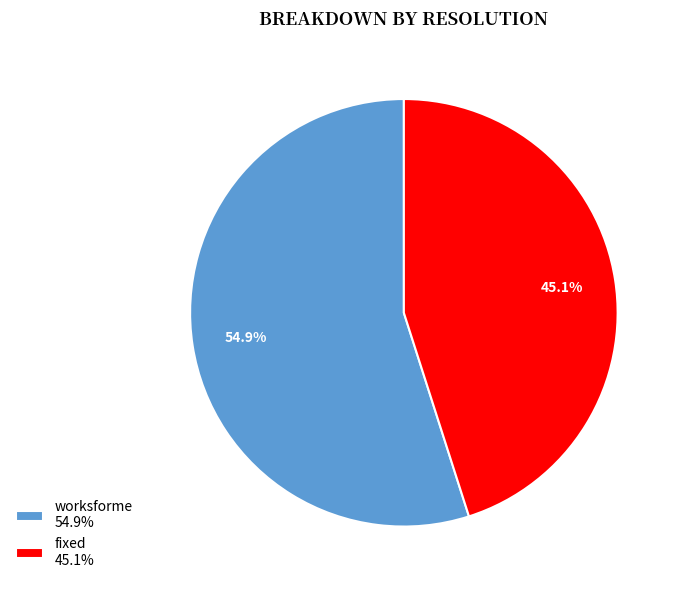

Is there a majority slice in this chart?

Yes